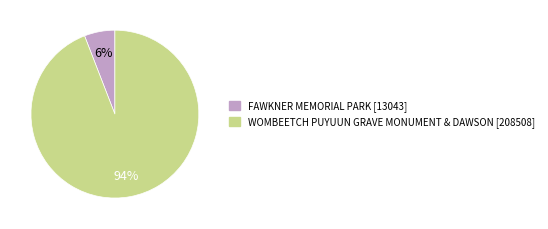

Between FAWKNER MEMORIAL PARK and WOMBEETCH PUYUUN GRAVE MONUMENT & DAWSON, which is larger?

WOMBEETCH PUYUUN GRAVE MONUMENT & DAWSON